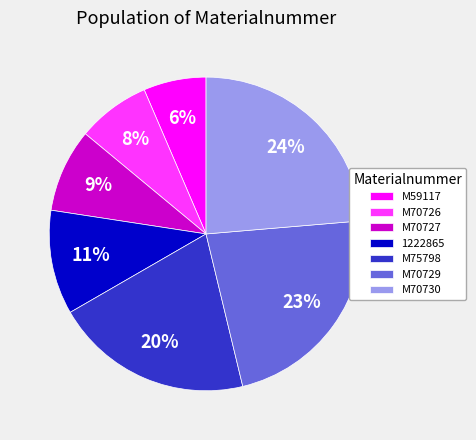

Is it true that M70730 is 29% of the pie?

False